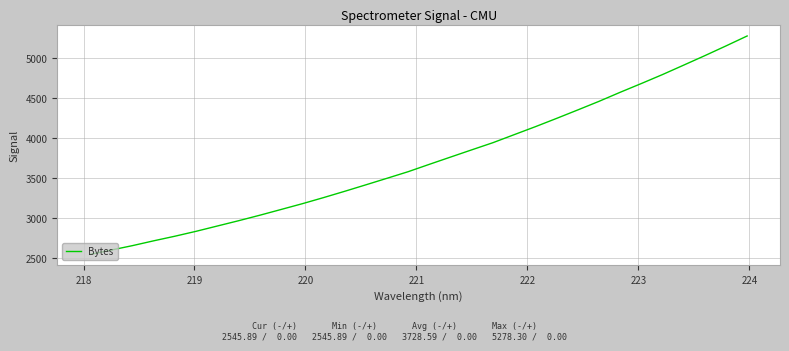

What is the greatest value displayed?

5278.3